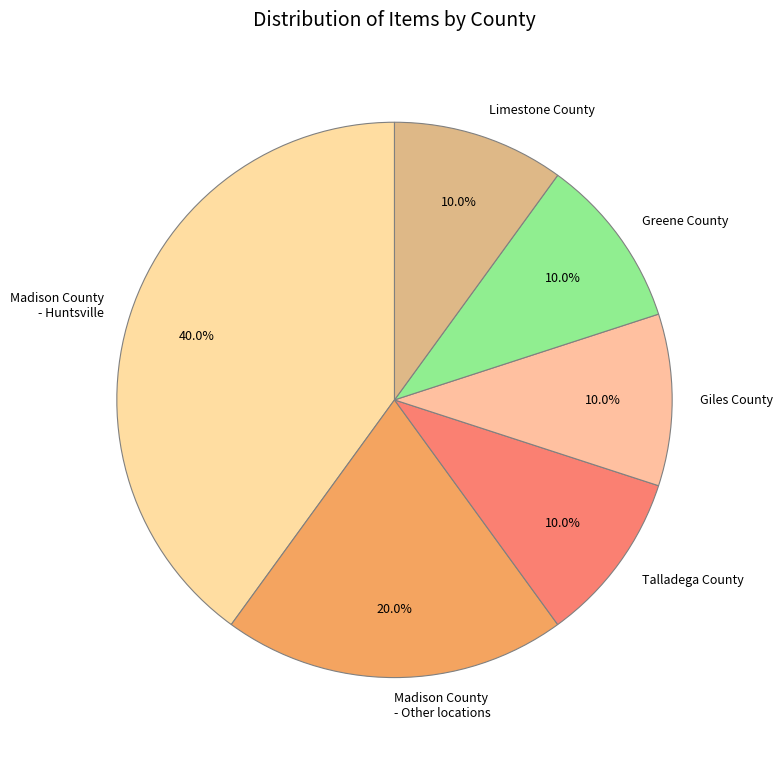

Which slice is the largest?

Madison County - Huntsville